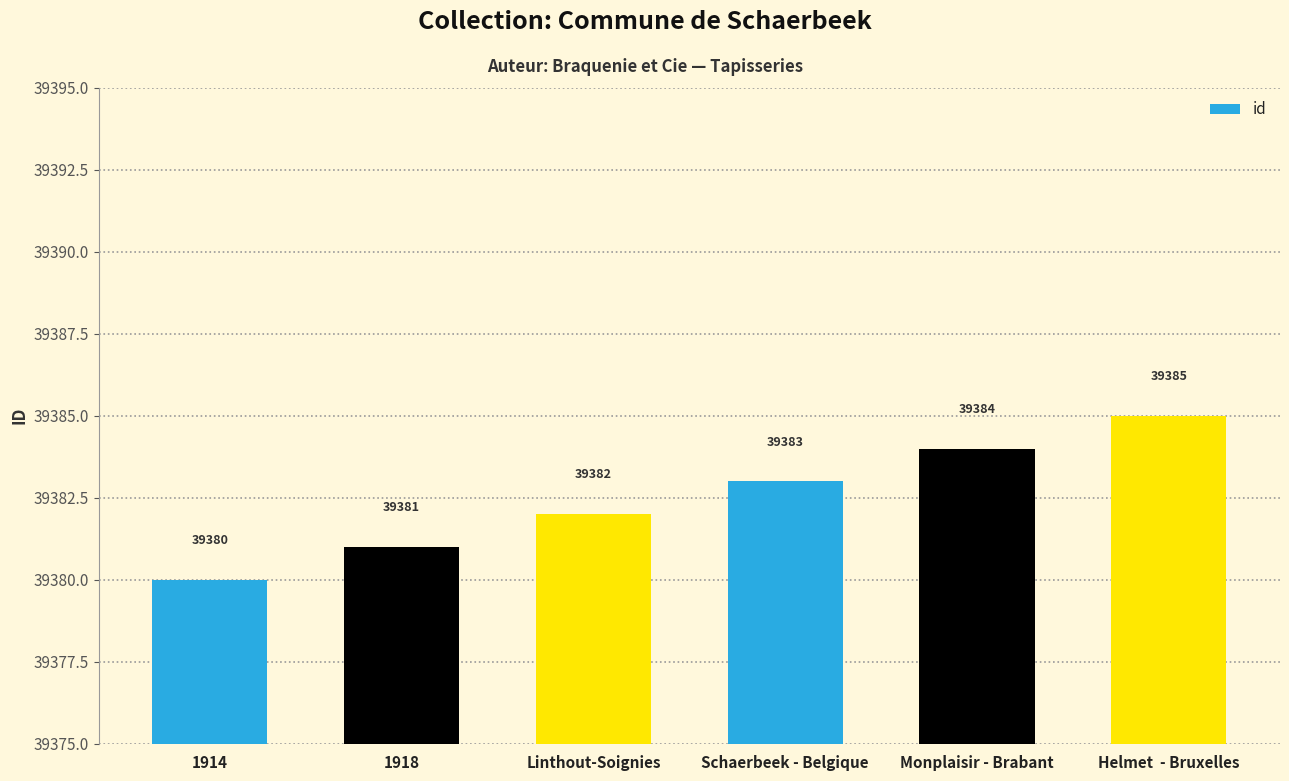

Does the chart contain any negative values?

No